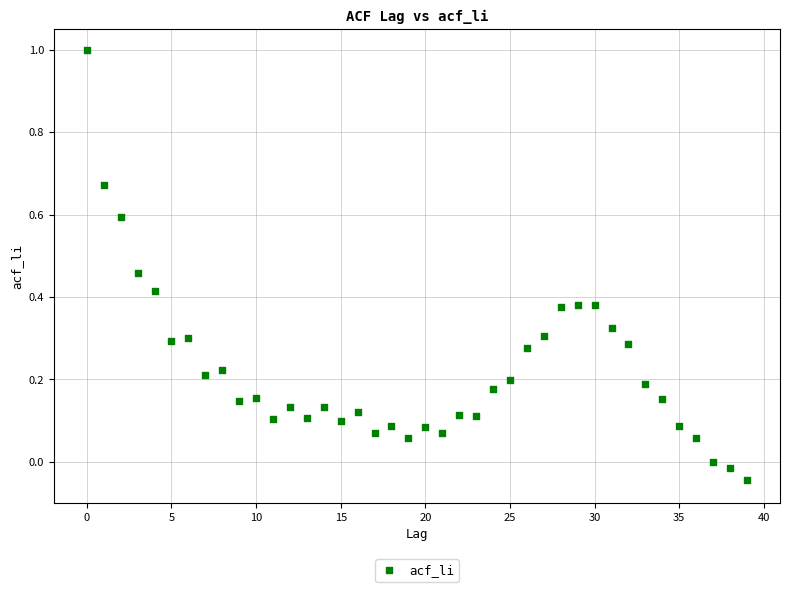

What is the range of Y values (max minus min)?

1.0